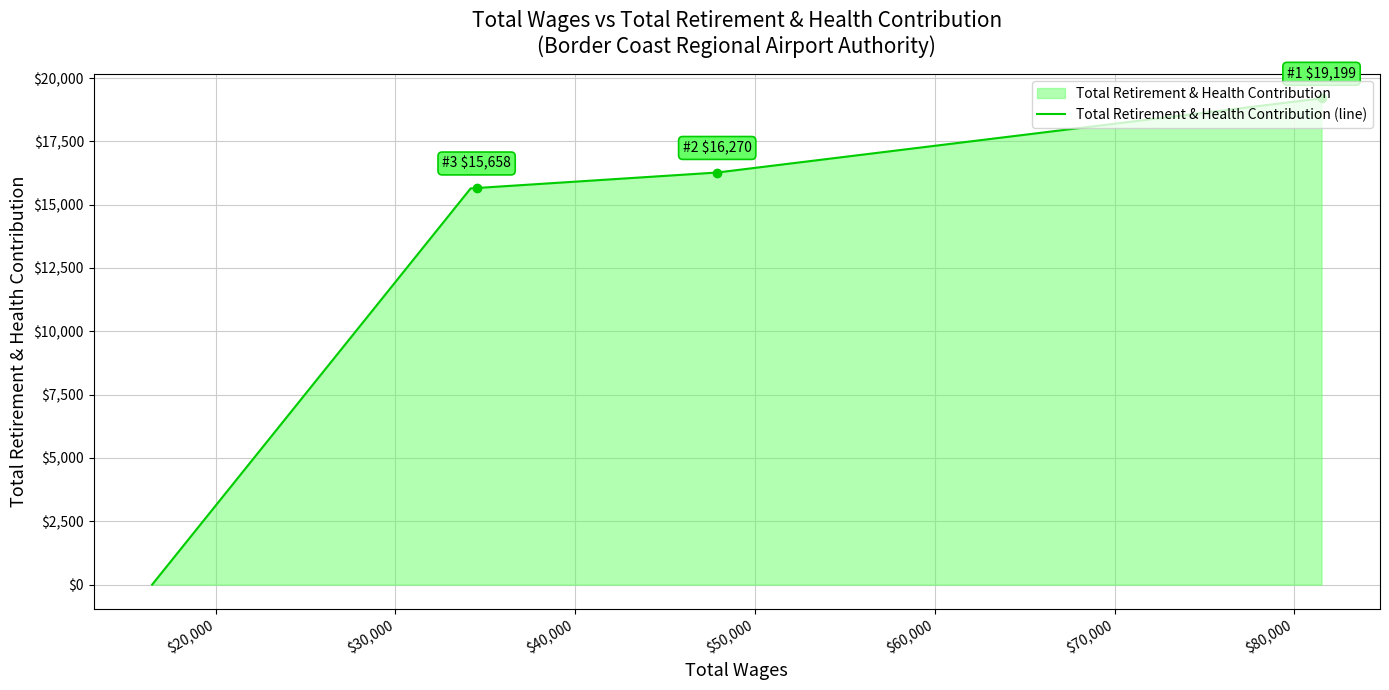

What is the greatest value displayed?

19199